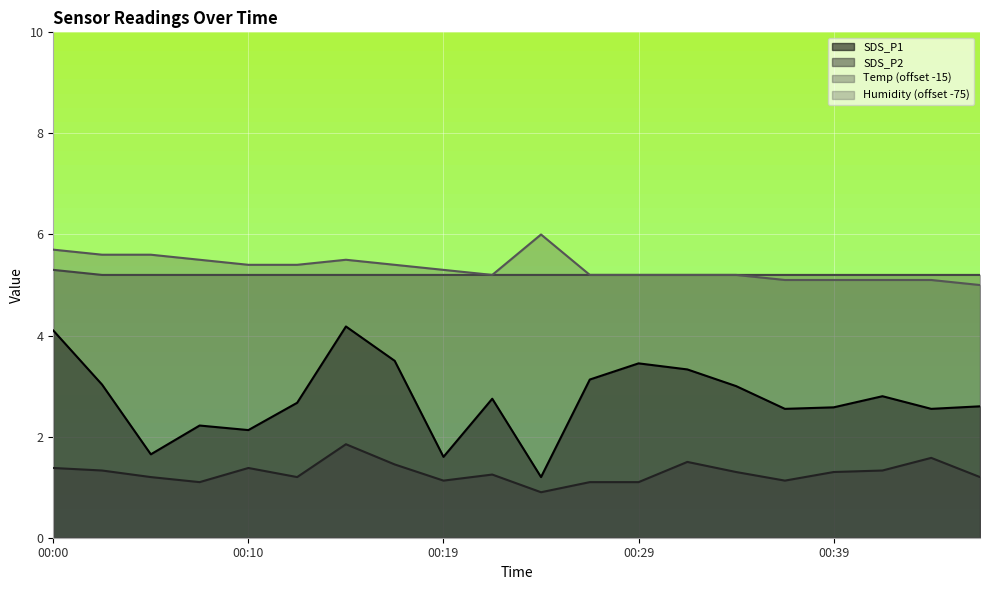

Where does the SDS_P1 series first go above 2?

00:00